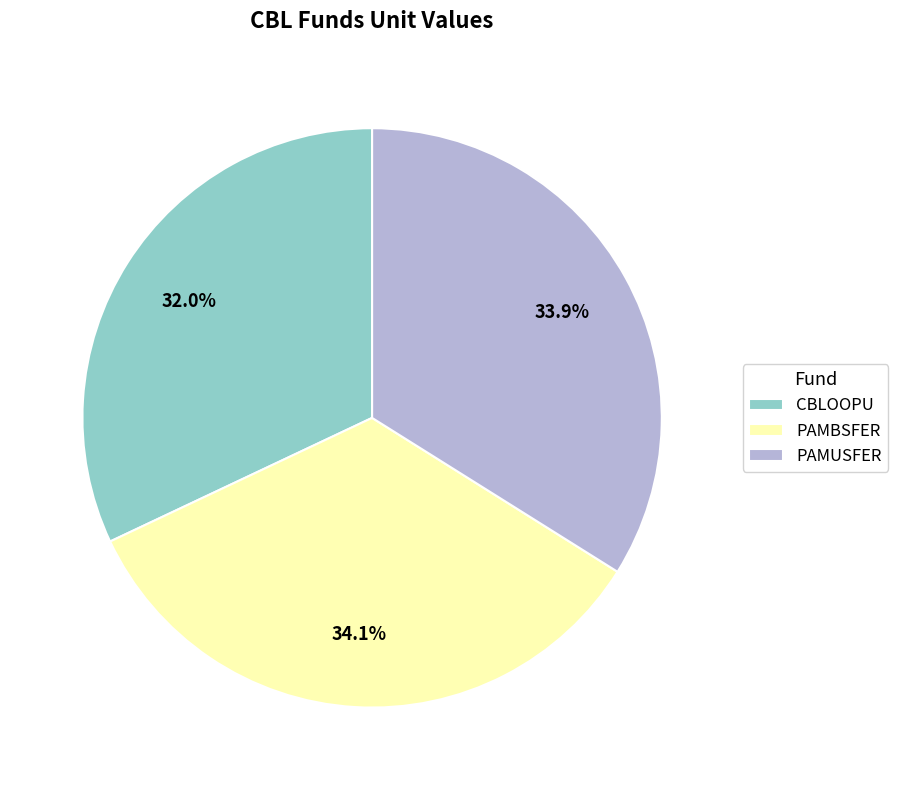

To the nearest percent, what portion does PAMUSFER represent?

34%